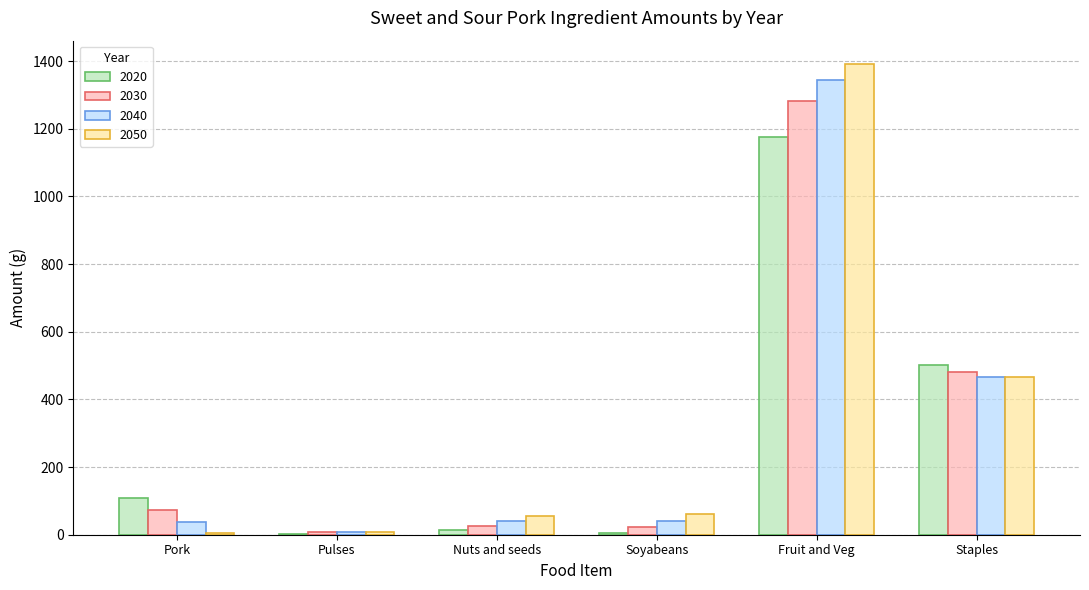

Read the 2020 value at Soyabeans.

5.9